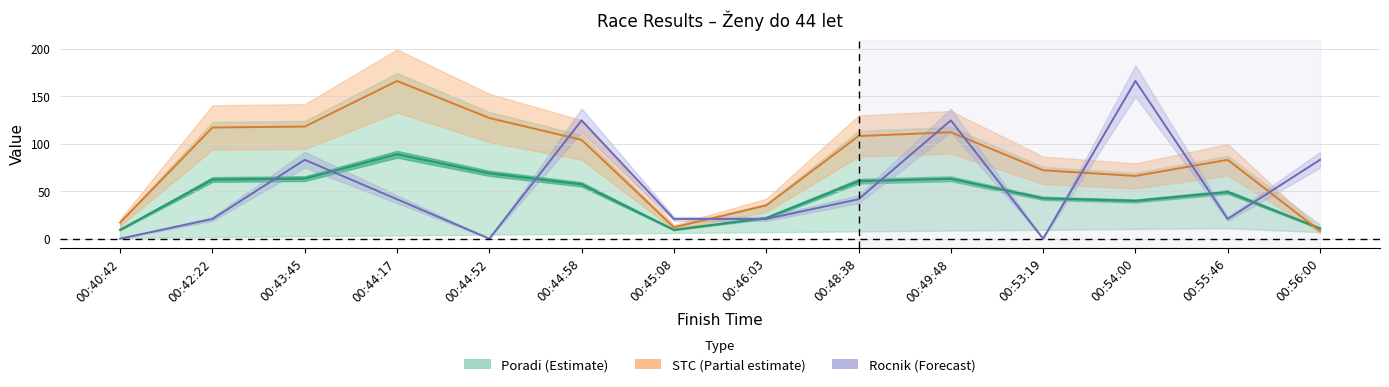

How many values in Rocnik are above zero?

11